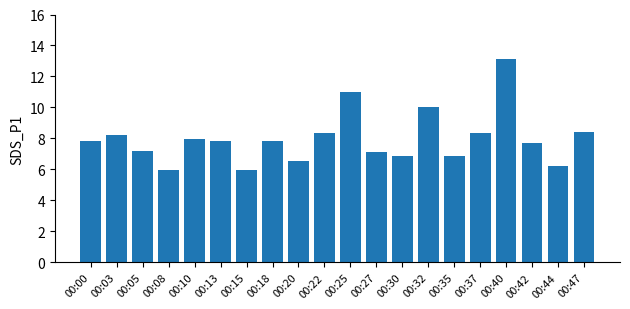

Which has a higher value, 00:20 or 00:08?

00:20